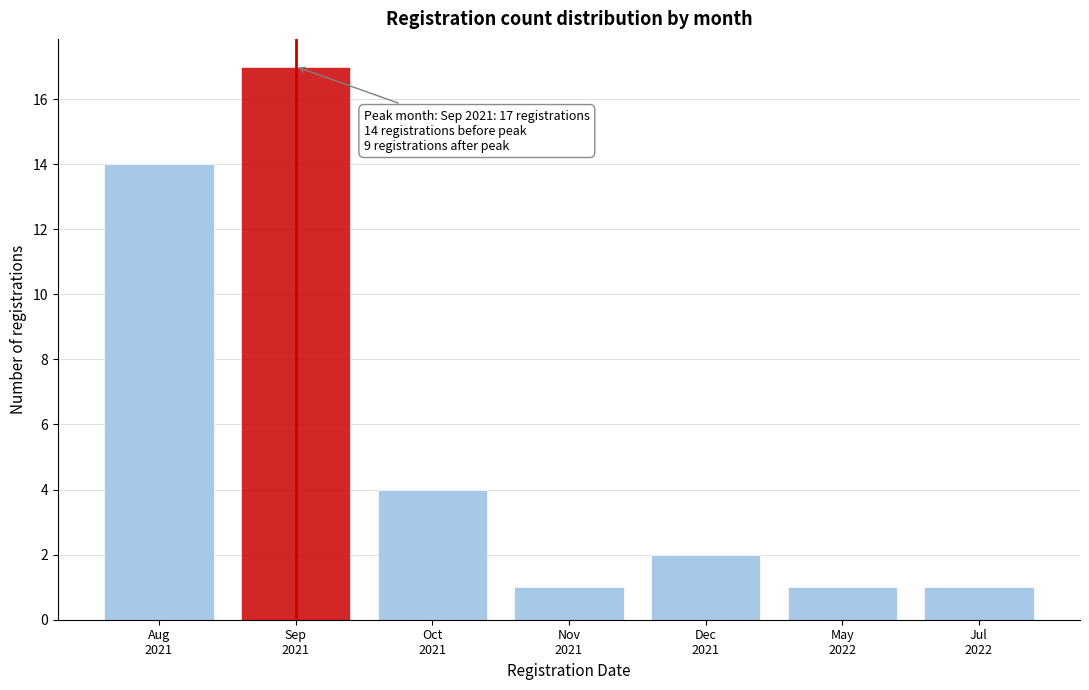

Reading right to left, what are all the values shown in this chart?

1	1	2	1	4	17	14